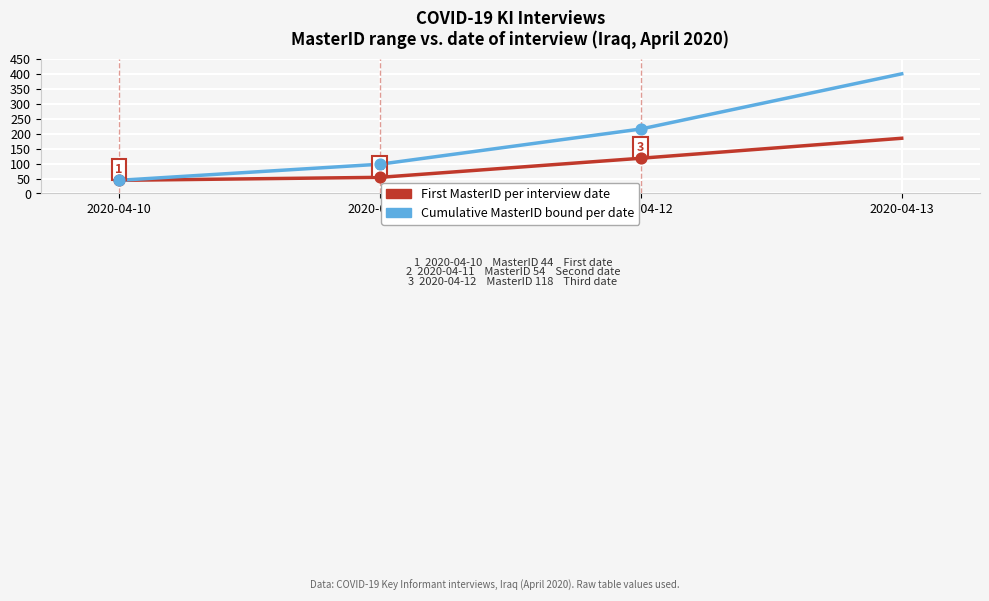

At which category is the sum across all series the highest?

2020-04-13